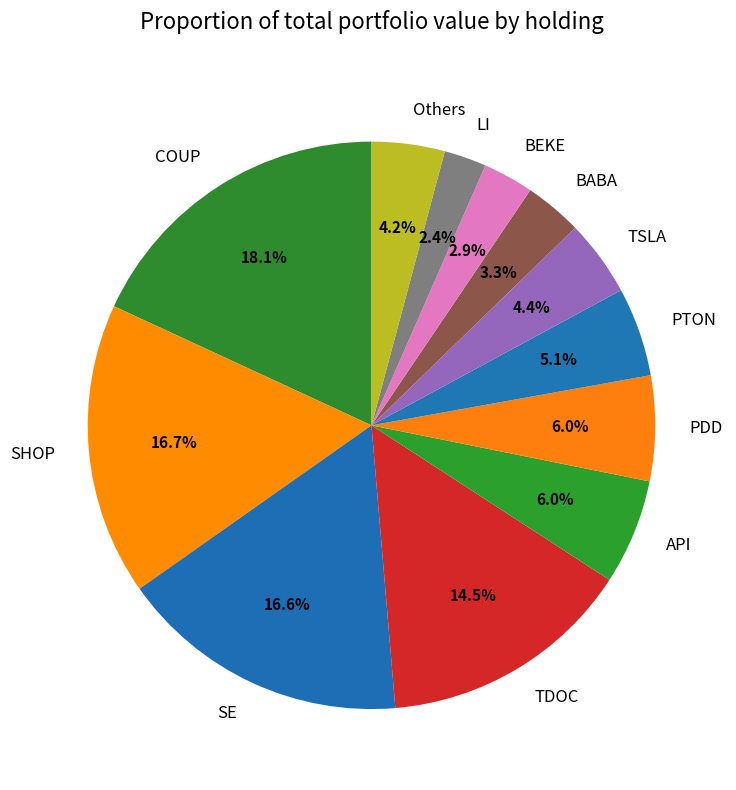

What percentage do TSLA and COUP together represent?

22.5%